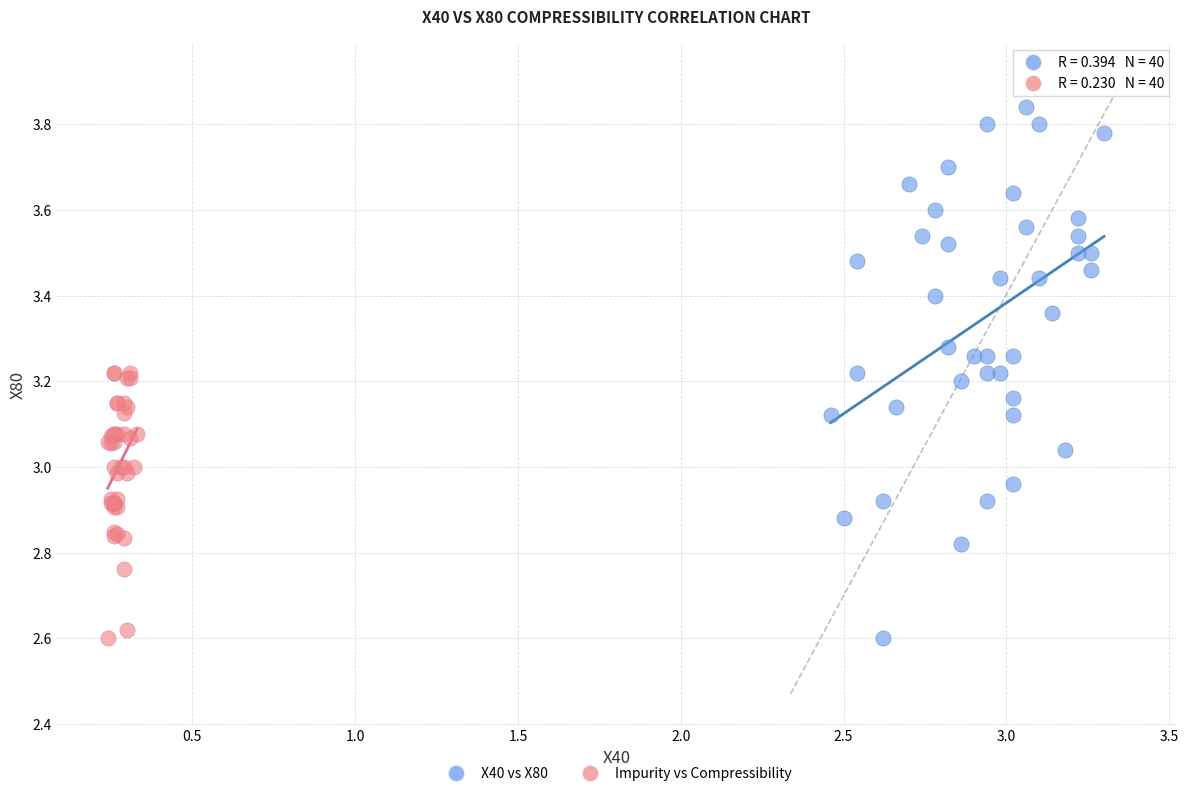

Which series reaches the maximum Y coordinate?

X40 vs X80